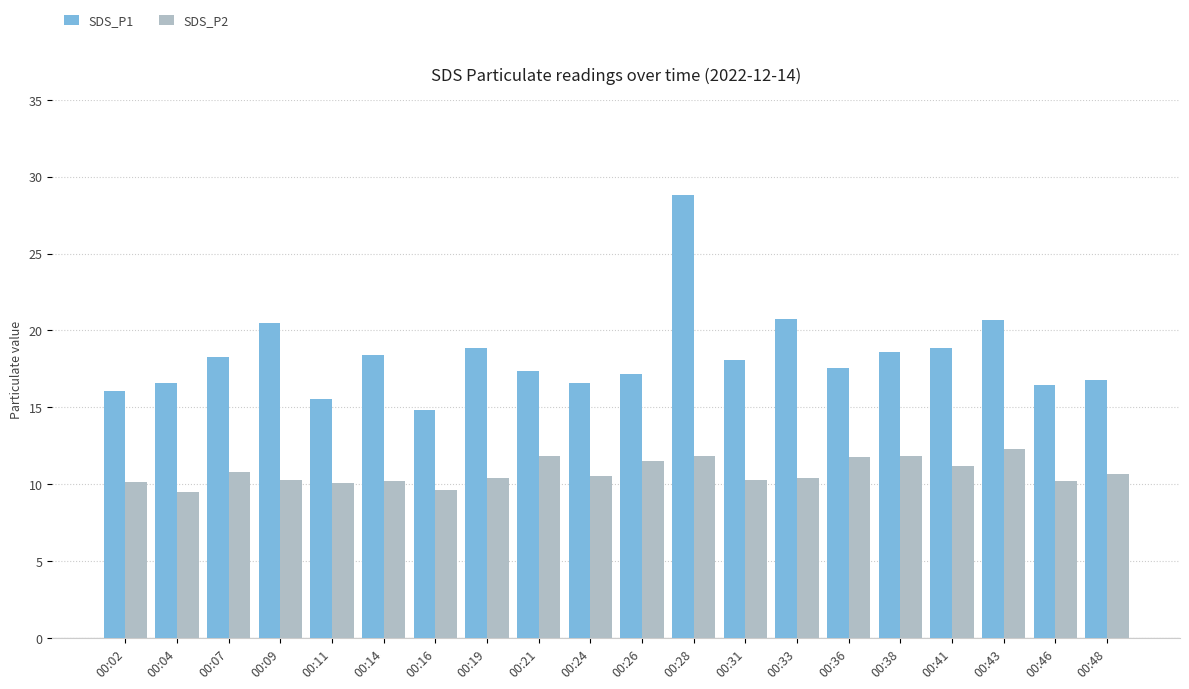

What is the average value of the SDS_P1 series?

18.3